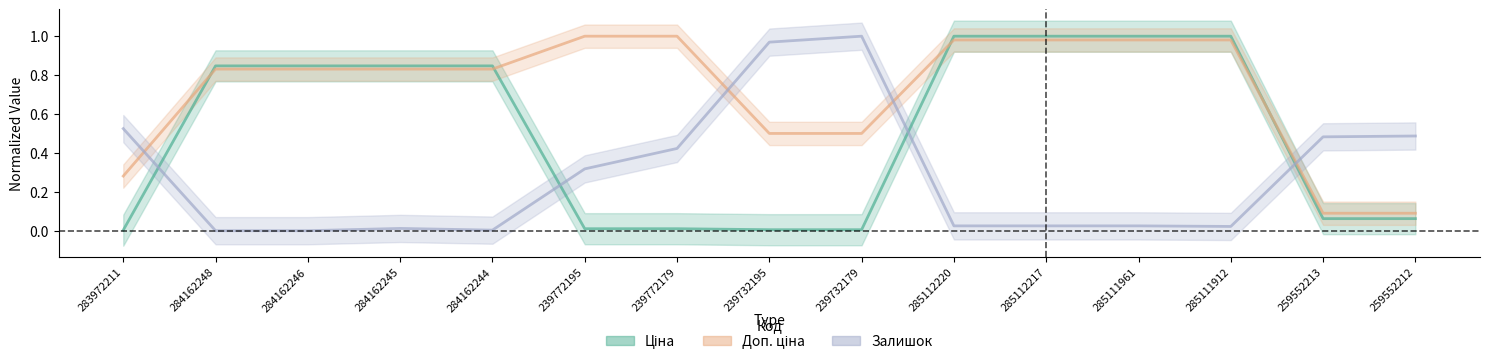

Which series has the largest total across all categories?

Доп. ціна